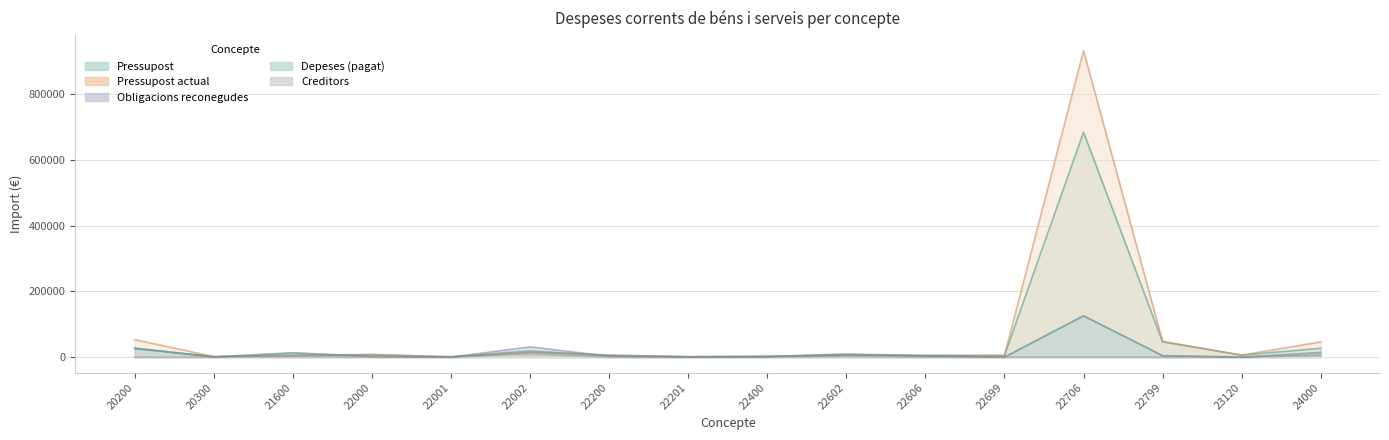

True or false: Depeses (pagat) and Obligacions reconegudes intersect in this chart.

False